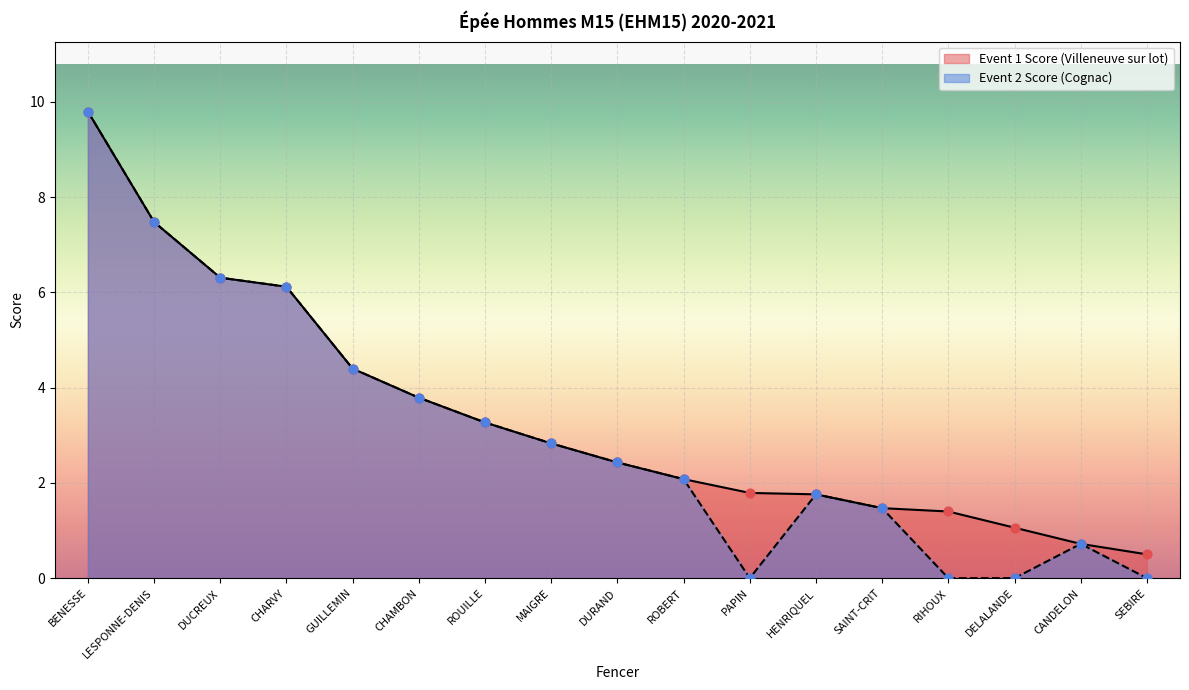

What are all the series names shown in the legend?

Event 1 Score, Event 2 Score